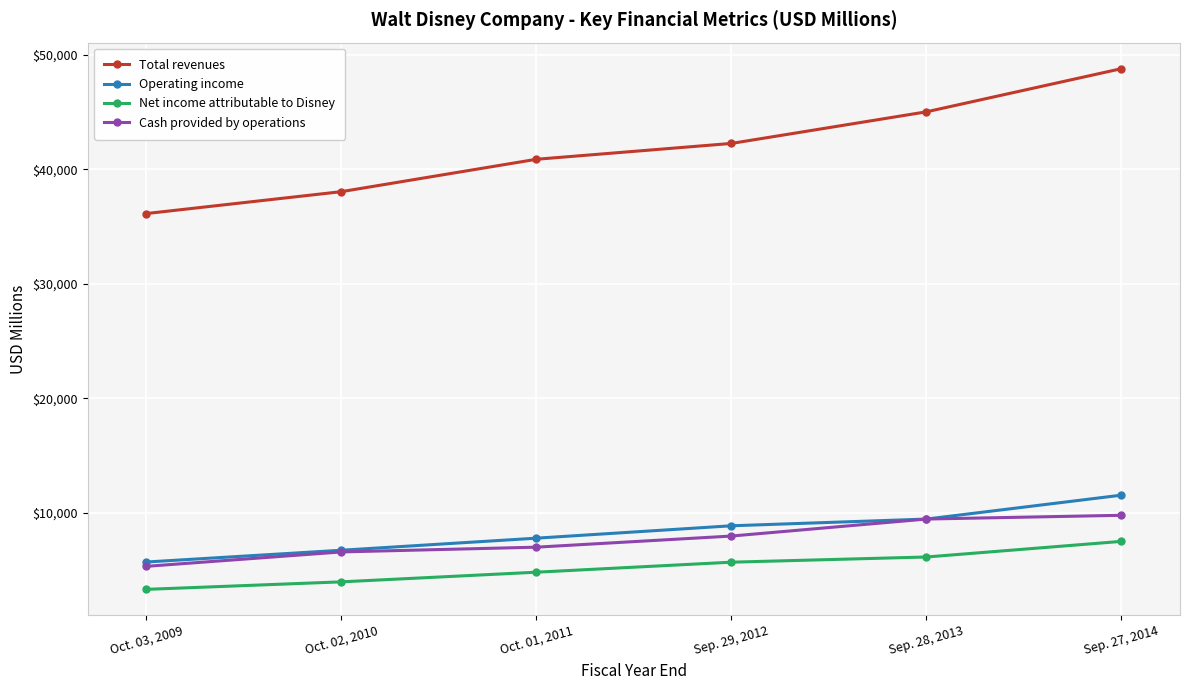

Reading left to right, transcribe all the data shown in this chart.

Total revenues: 36149	38063	40893	42278	45041	48813
Operating income: 5697	6726	7781	8863	9450	11540
Net income attributable to Disney: 3307	3963	4807	5682	6136	7501
Cash provided by operations: 5319	6578	6994	7966	9452	9780